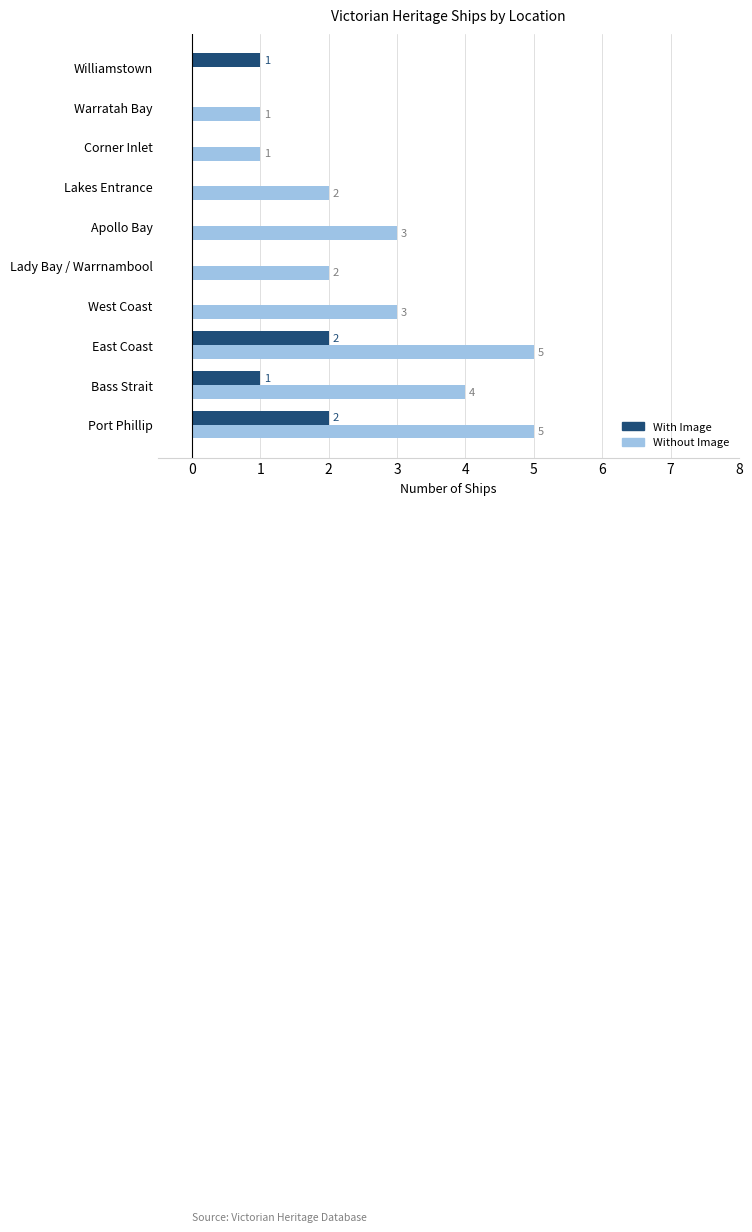

What is the sum of all With Image values?

6